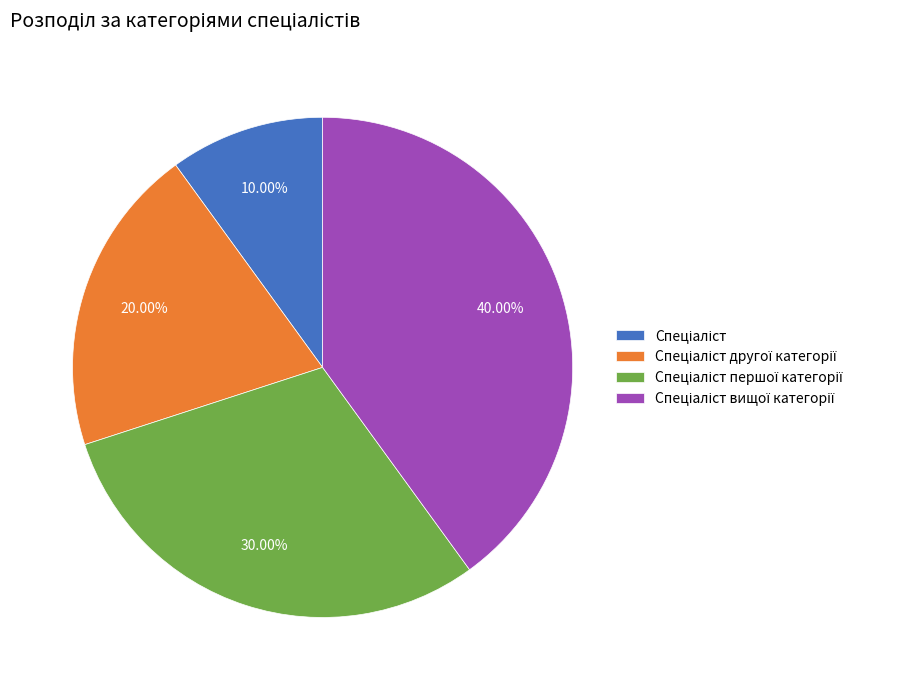

Is there any slice that represents more than half of the pie?

No